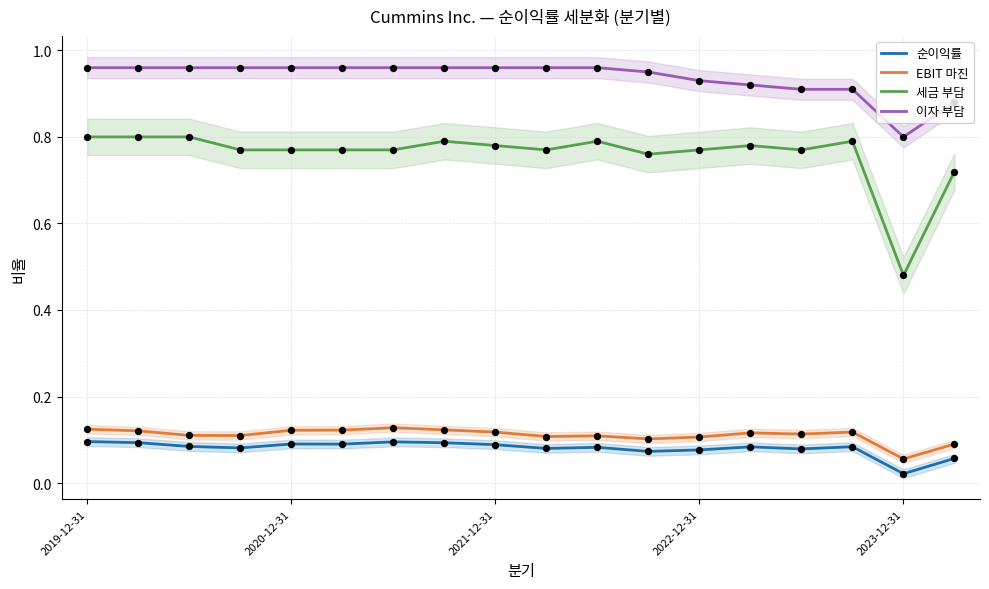

What are all the series names shown in the legend?

순이익률, EBIT 마진, 세금 부담, 이자 부담